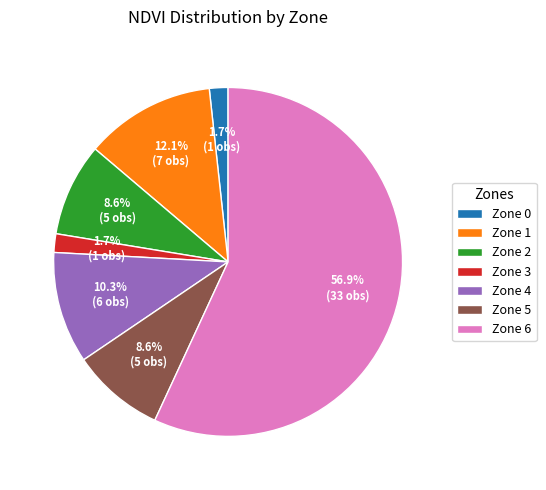

Count the number of slices in the pie.

7